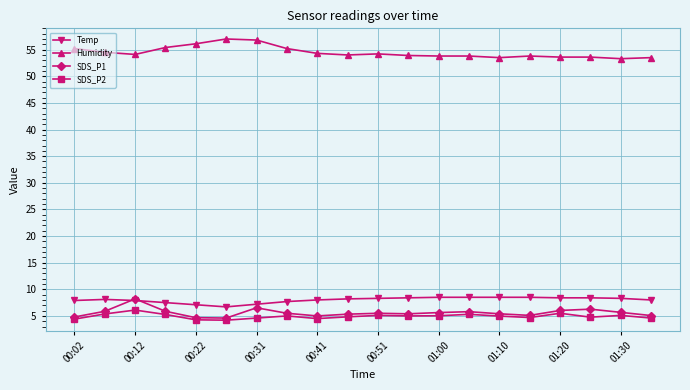

What is the minimum value shown in the chart?

4.2